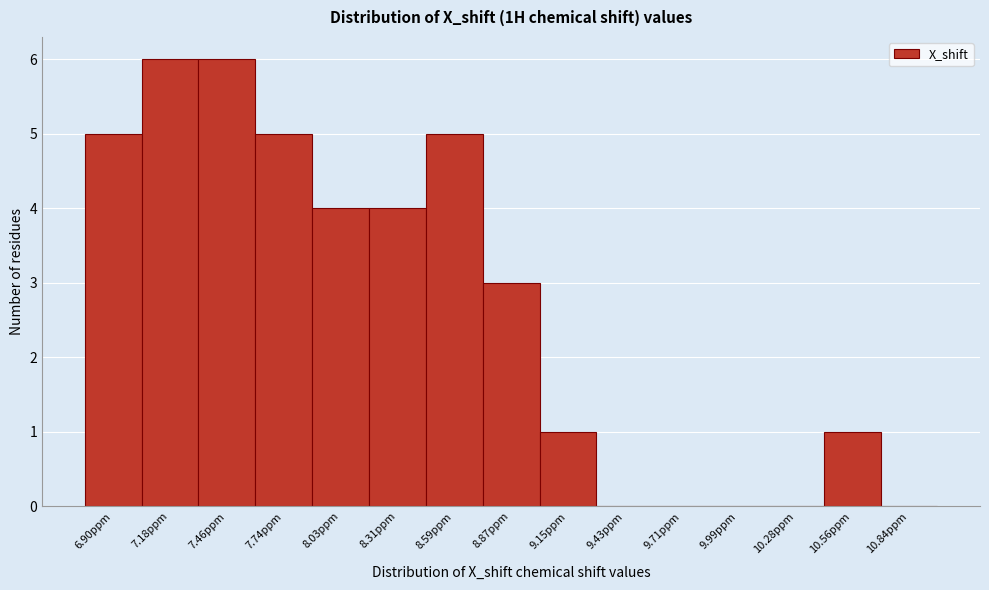

Reading left to right, extract all data points from this chart.

6.90ppm=5	7.18ppm=6	7.46ppm=6	7.74ppm=5	8.03ppm=4	8.31ppm=4	8.59ppm=5	8.87ppm=3	9.15ppm=1	9.43ppm=0	9.71ppm=0	9.99ppm=0	10.28ppm=0	10.56ppm=1	10.84ppm=0